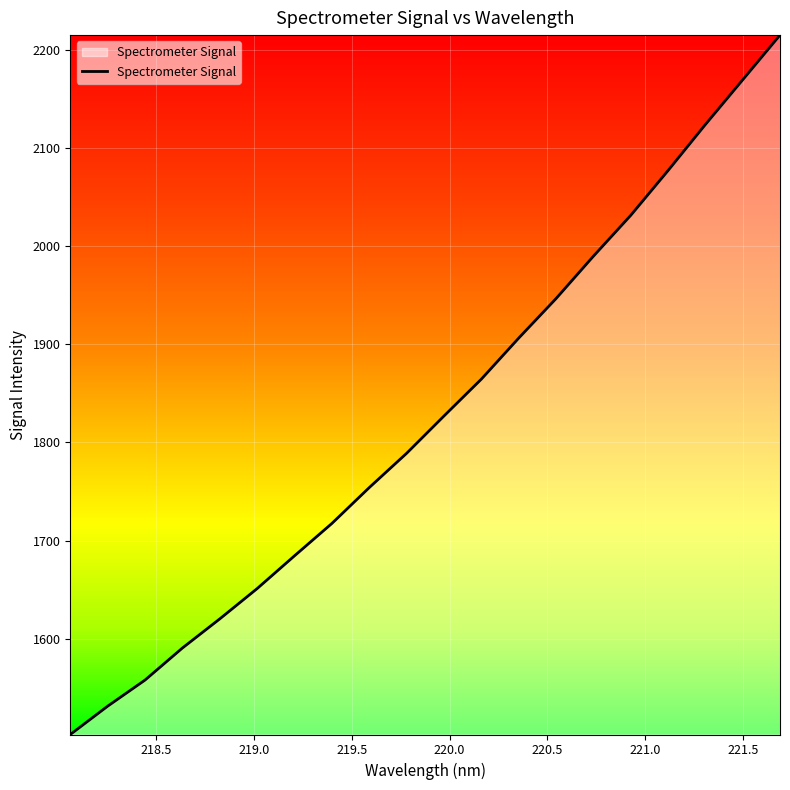

What is the difference between the maximum and minimum values?

712.4